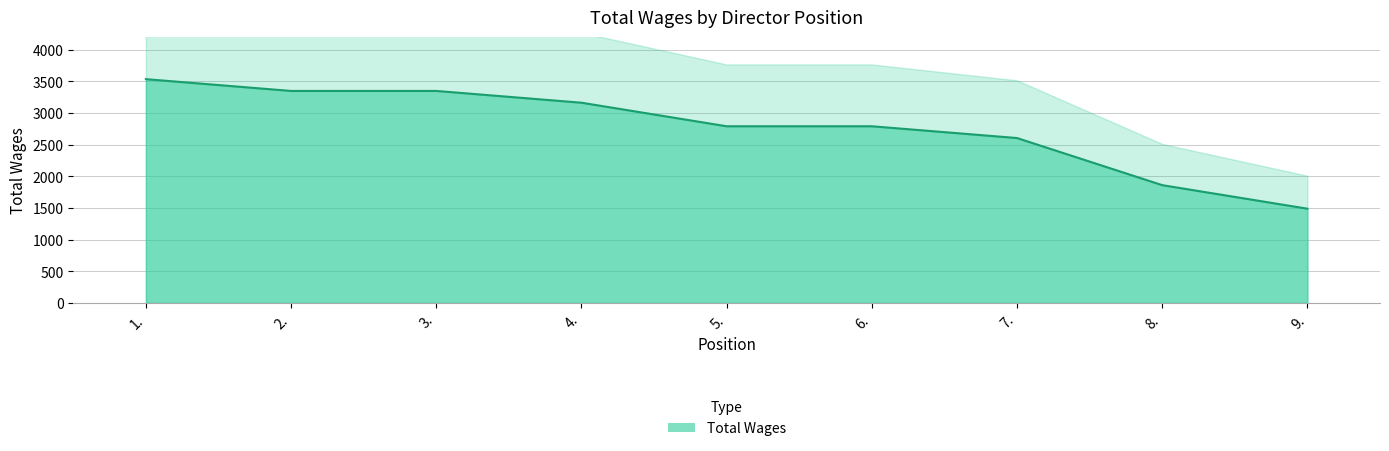

True or false: there are more than 0 points higher than both neighbors.

False